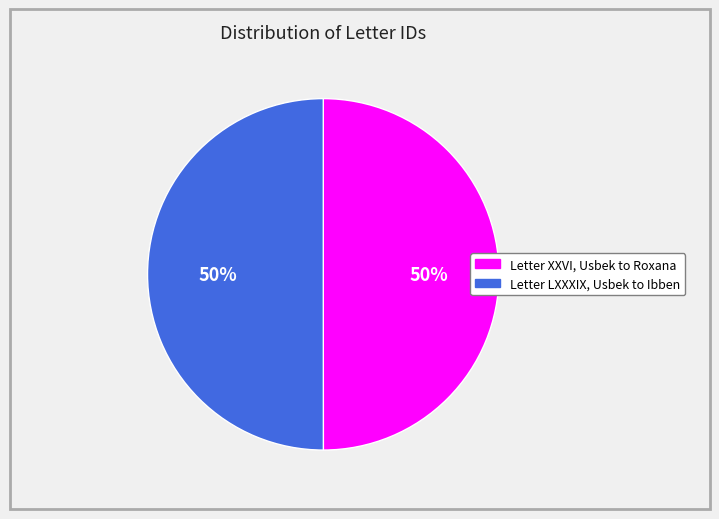

What percentage is the Letter XXVI, Usbek to Roxana slice, to the nearest percent?

50%